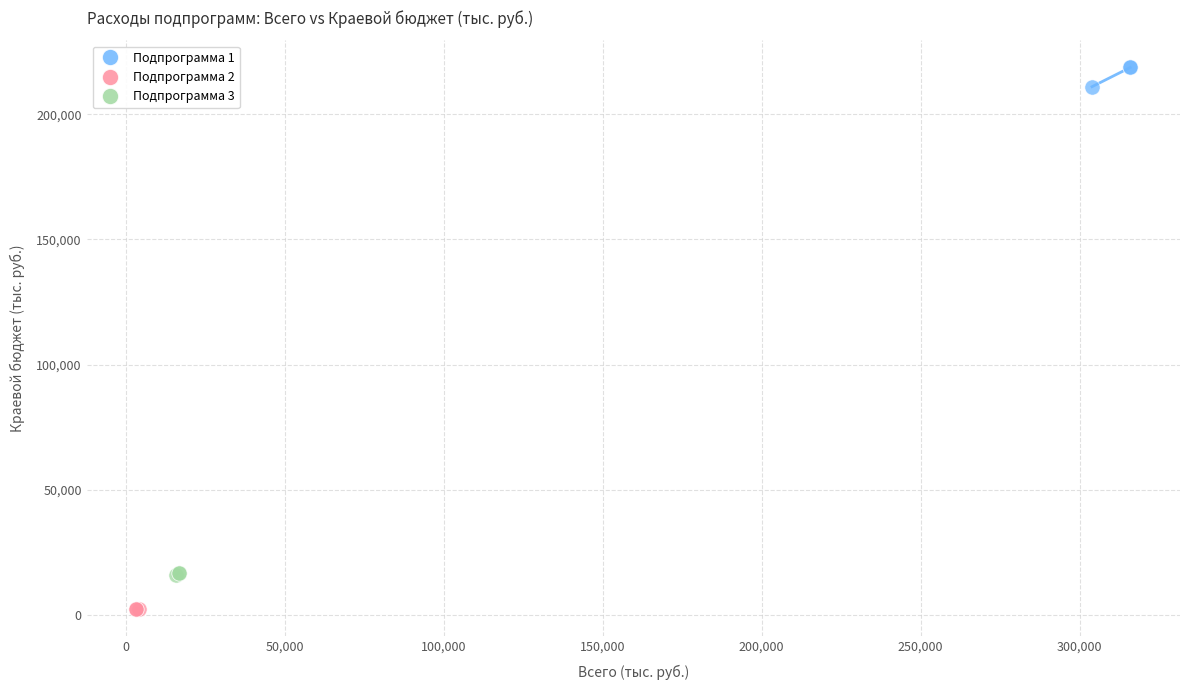

What are all the series names shown in the legend?

Подпрограмма 1, Подпрограмма 2, Подпрограмма 3